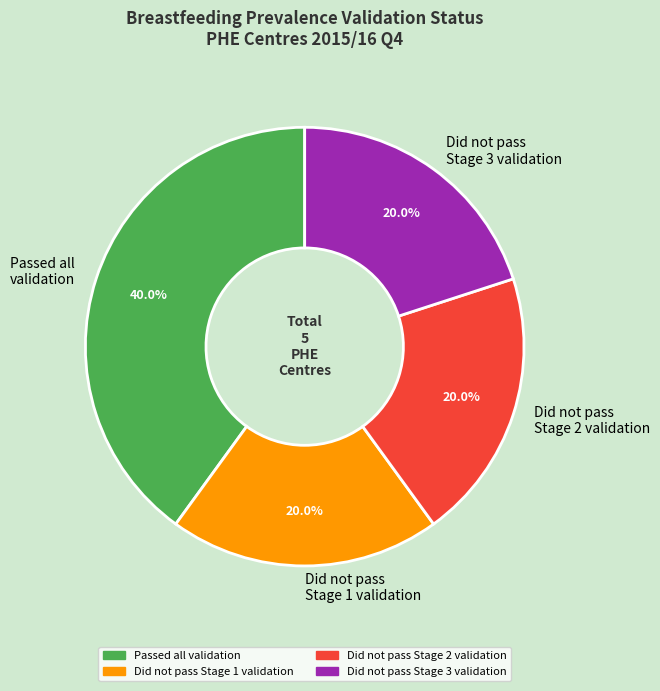

To the nearest percent, what is the combined percentage of Passed all validation and Did not pass Stage 3 validation?

60%